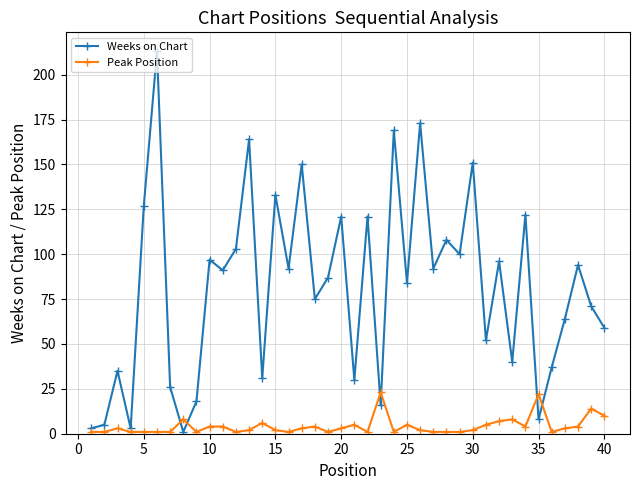

What is the maximum value for Peak Position?

23